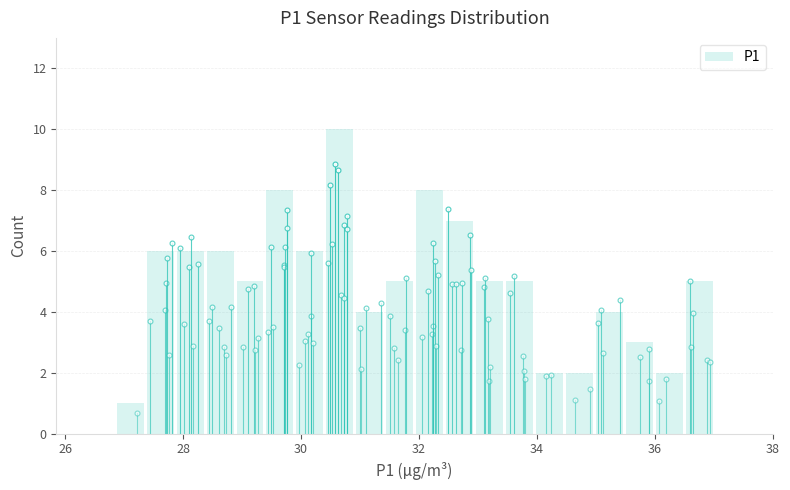

Read against the x-axis, roughly where is the centre of the tallest bar?

30.6